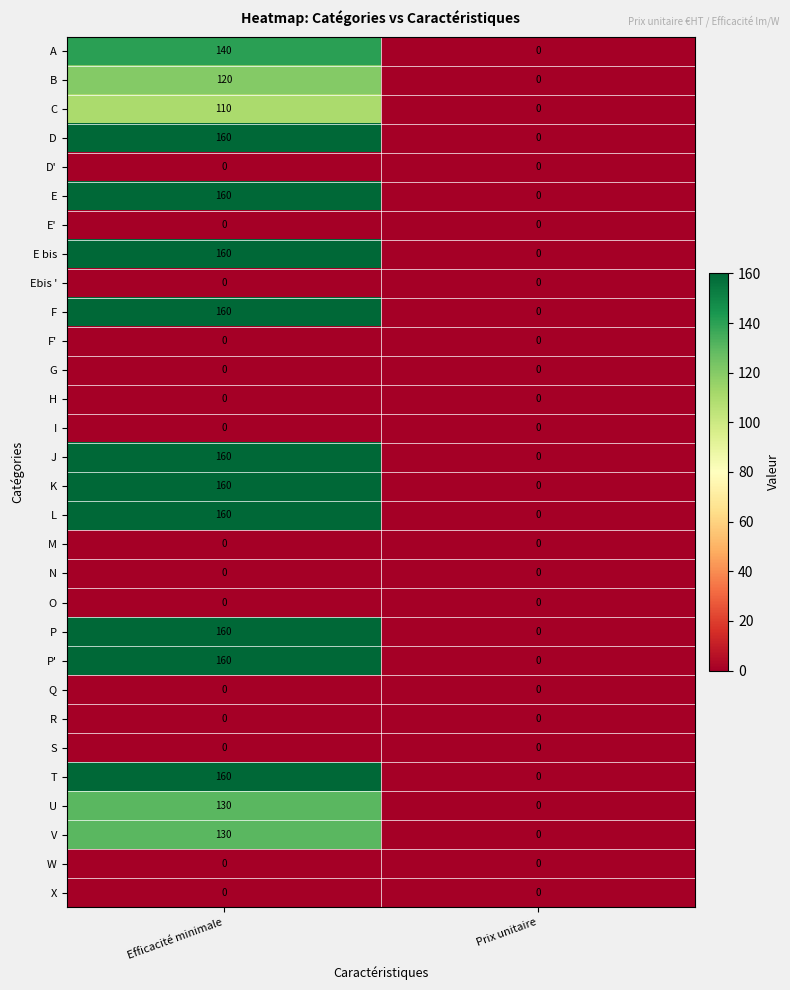

At which category is the sum across all series the highest?

Efficacité minimale